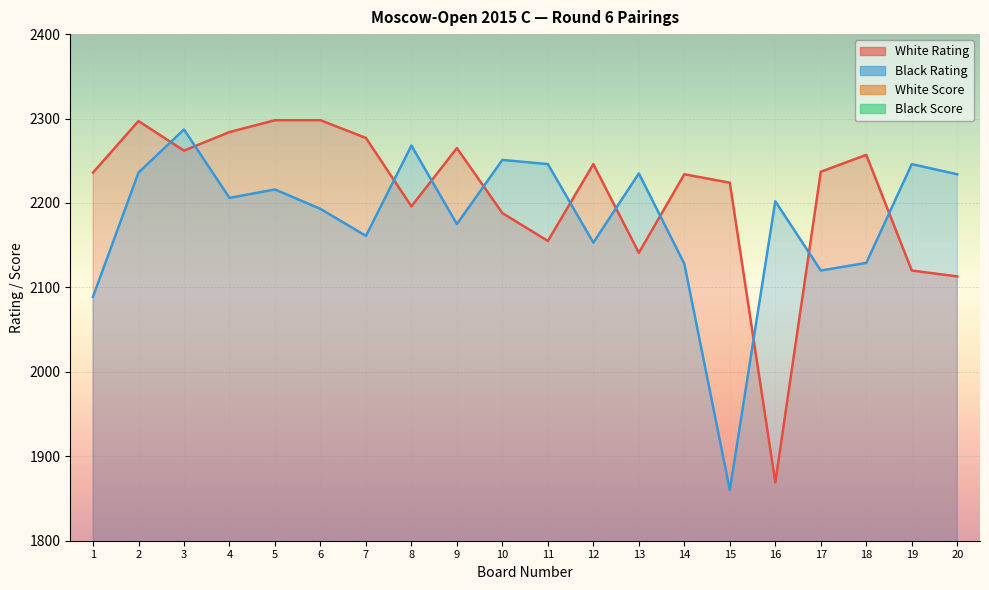

What is the minimum value shown in the chart?

3.5